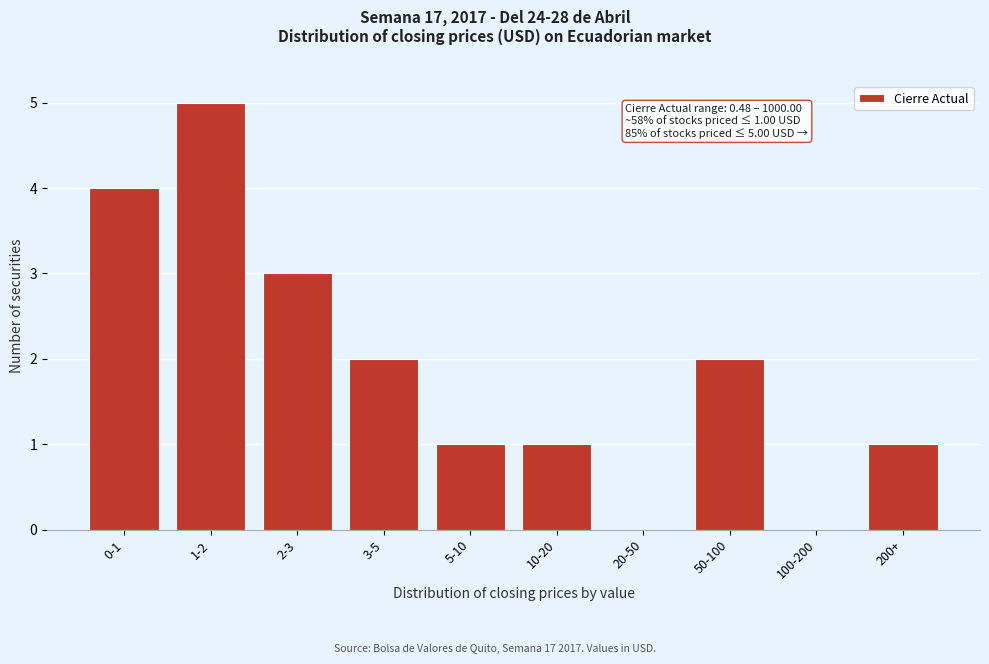

Reading right to left, extract all data points from this chart.

200+=1	100-200=0	50-100=2	20-50=0	10-20=1	5-10=1	3-5=2	2-3=3	1-2=5	0-1=4